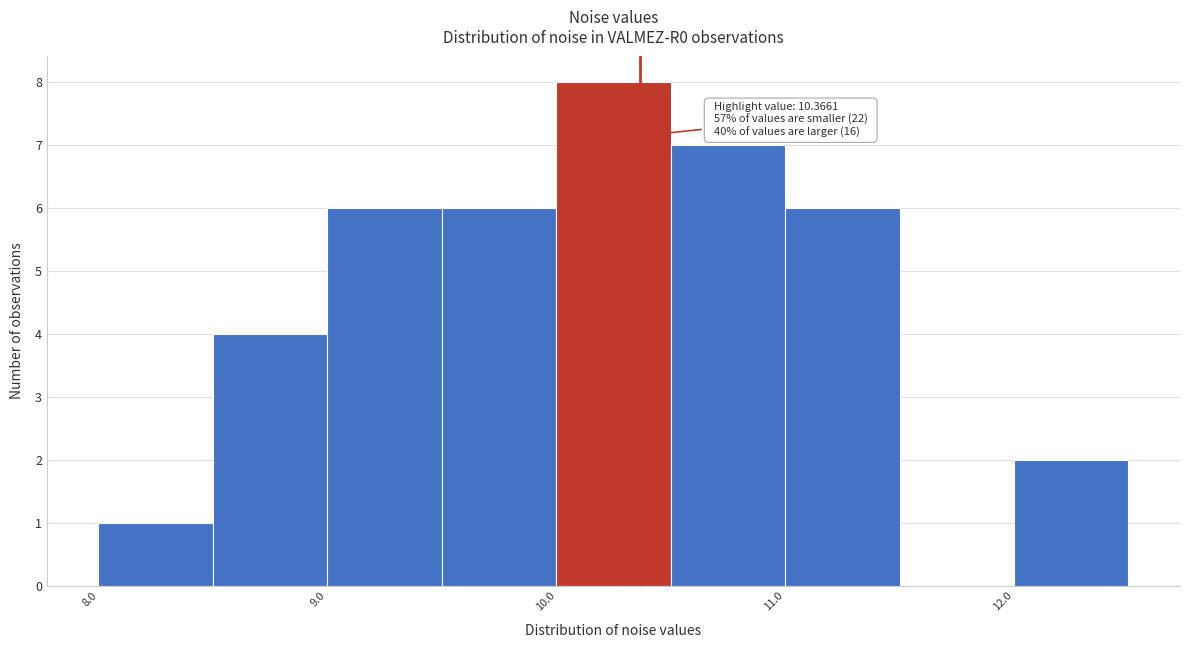

Over which range of the x-axis is the bar tallest?

10.0 to 10.5